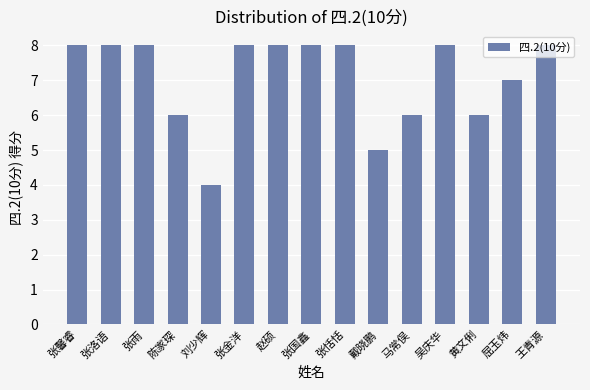

Reading left to right, list all the values displayed in this chart.

8	8	8	6	4	8	8	8	8	5	6	8	6	7	8